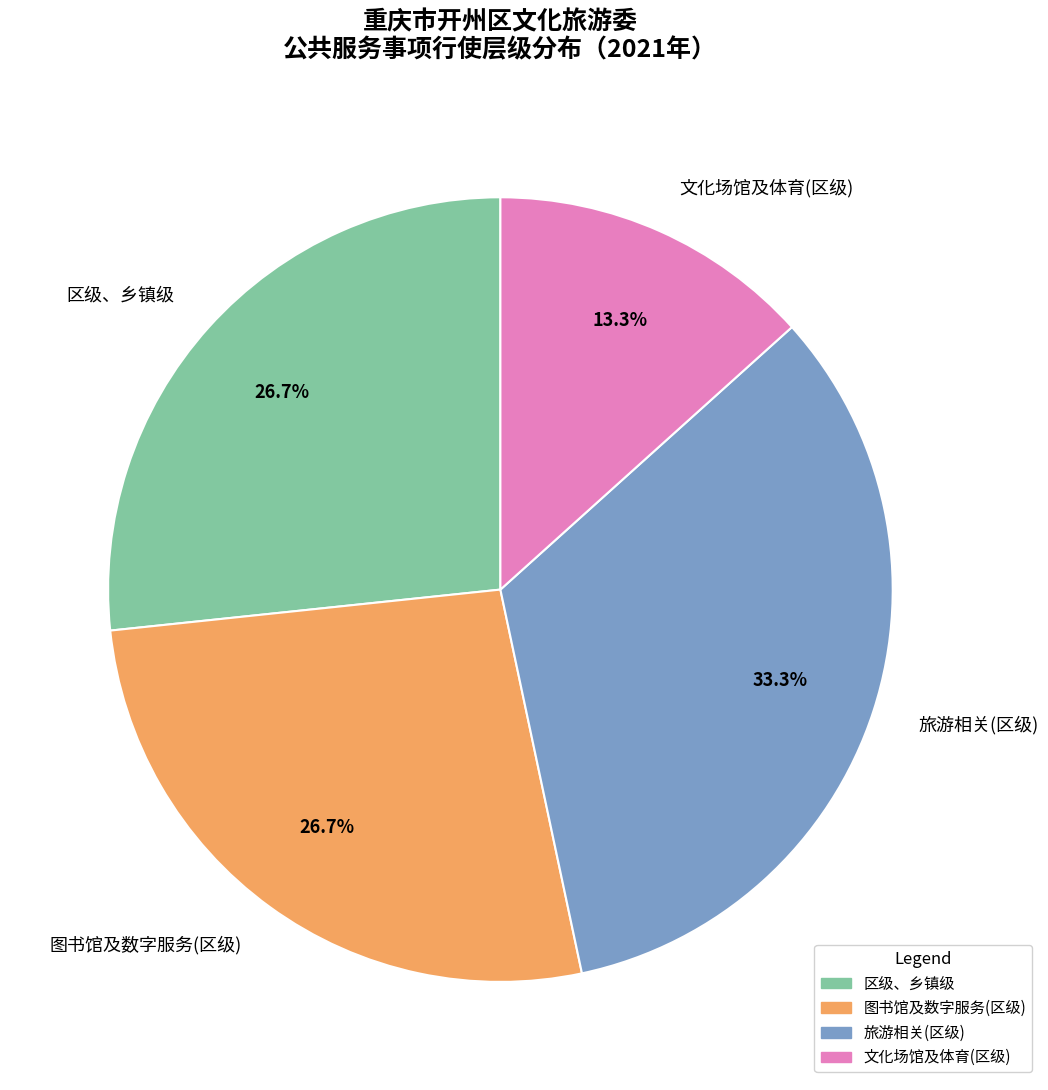

To the nearest percent, what percentage of the pie is 区级、乡镇级?

27%